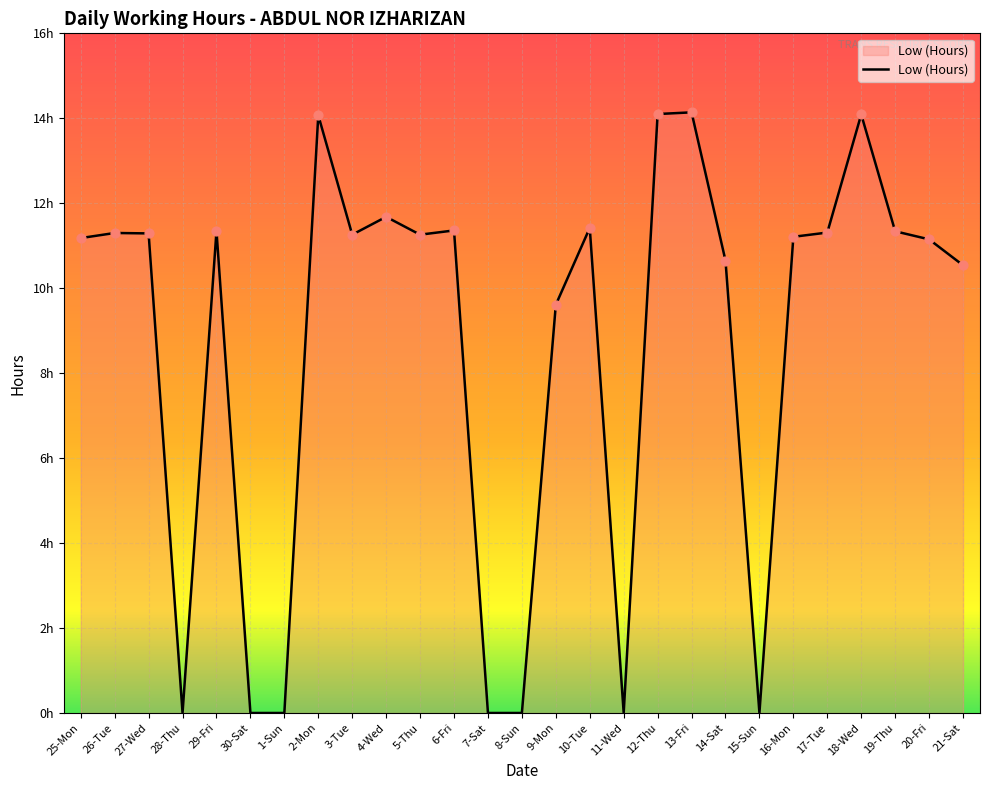

What is the change in value from 8-Sun to 17-Tue?

+11.3